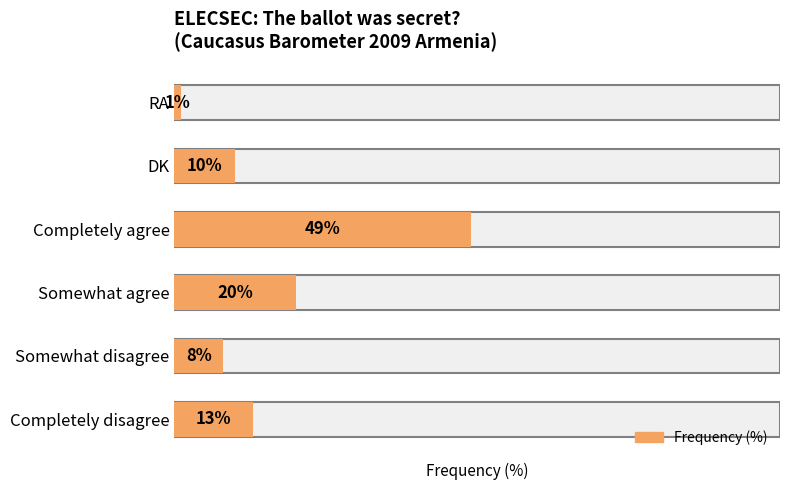

True or false: the data shows 83 at Completely agree.

False